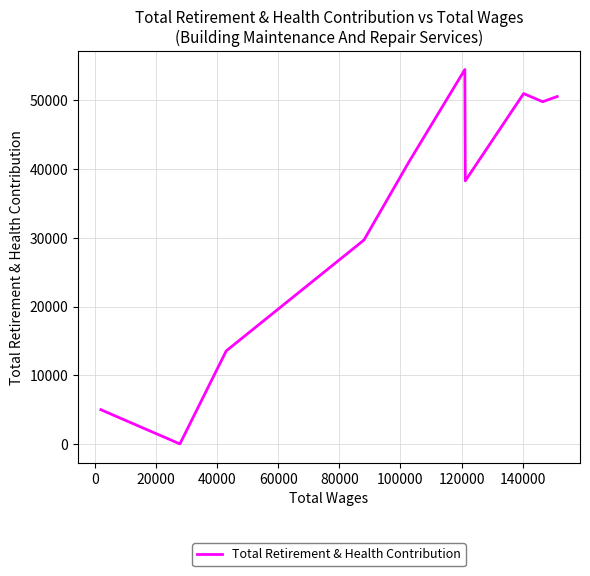

What is the greatest value displayed?

54498